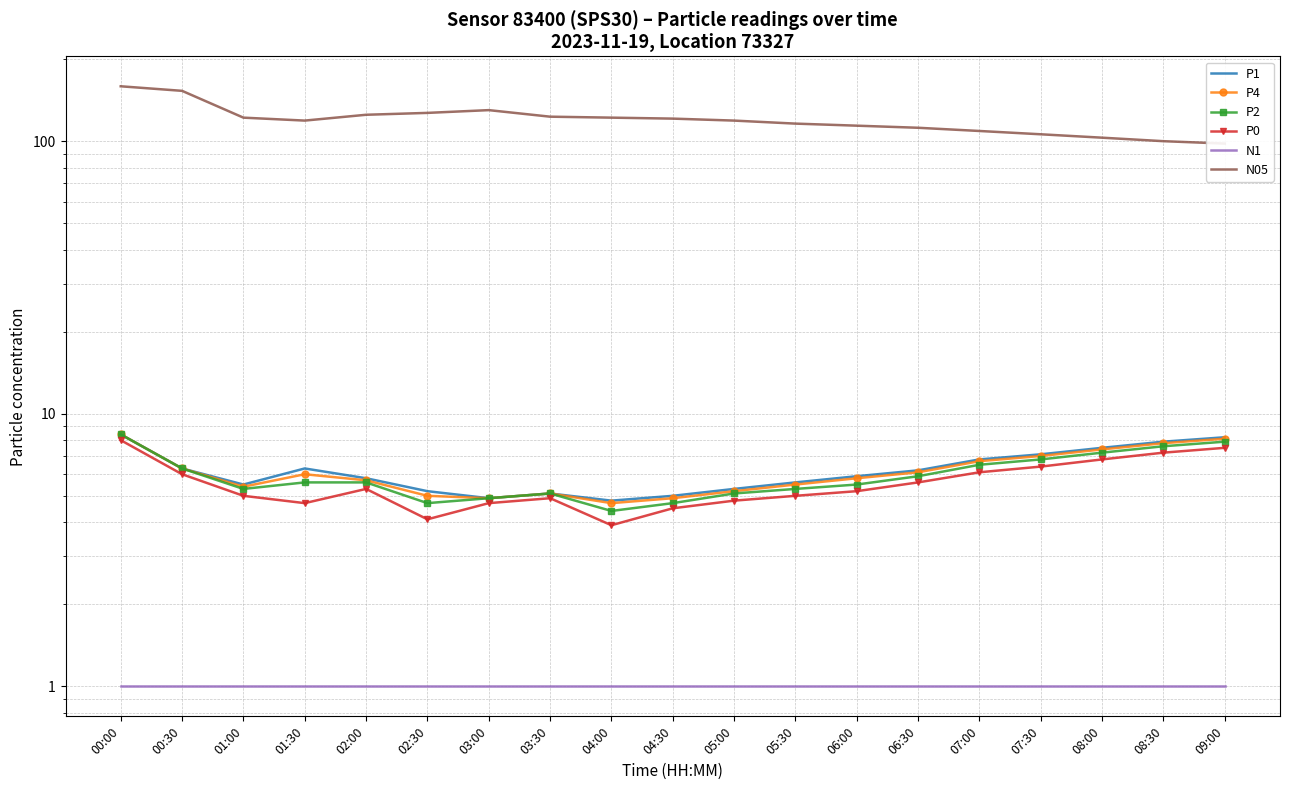

How many interior local valleys does the N05 series have?

1